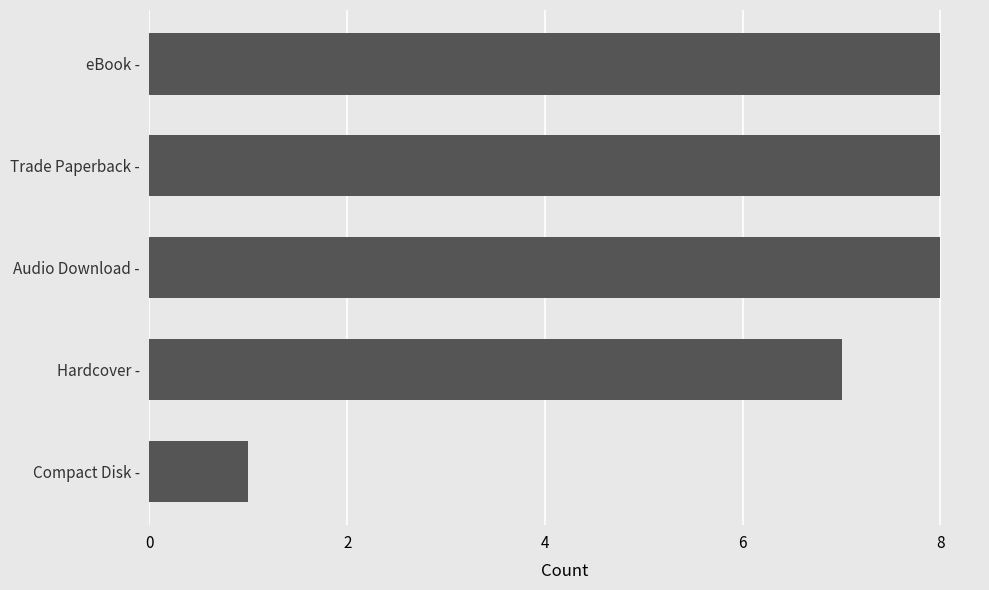

Reading bottom to top, extract all data points from this chart.

1	7	8	8	8